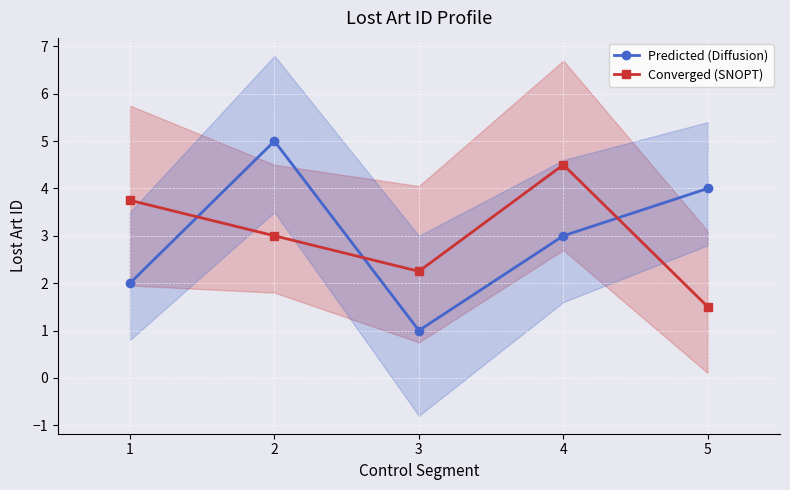

Between 2 and 5, which is larger?

2